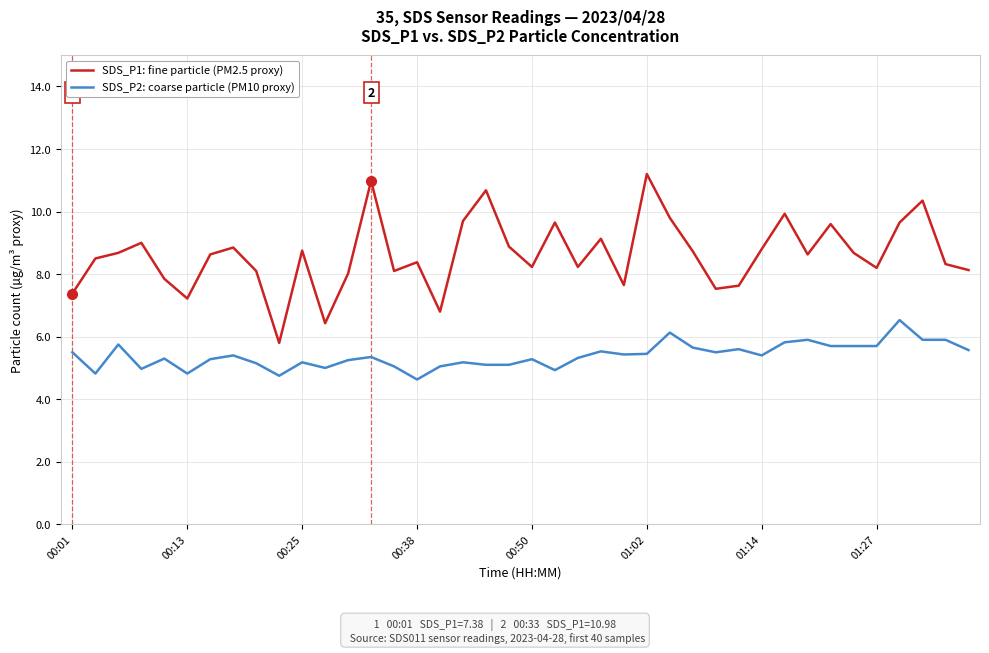

Rank the series by their average value, from highest to lowest.

SDS_P1: fine particle (PM2.5 proxy), SDS_P2: coarse particle (PM10 proxy)